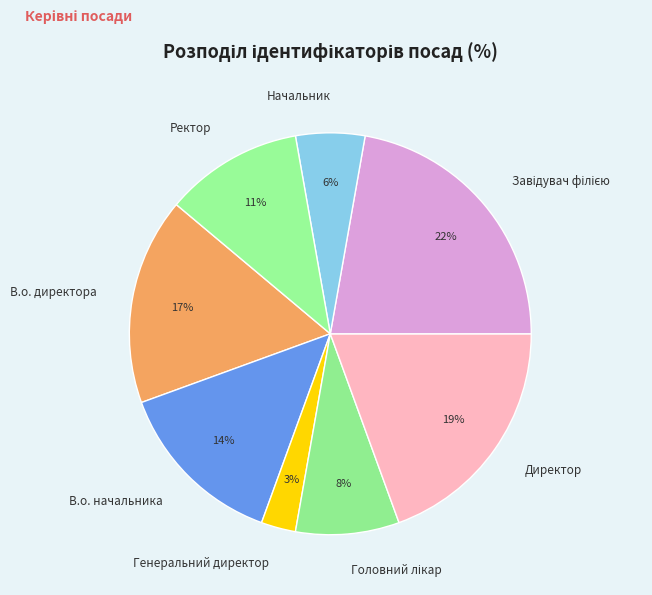

Is there a majority slice in this chart?

No